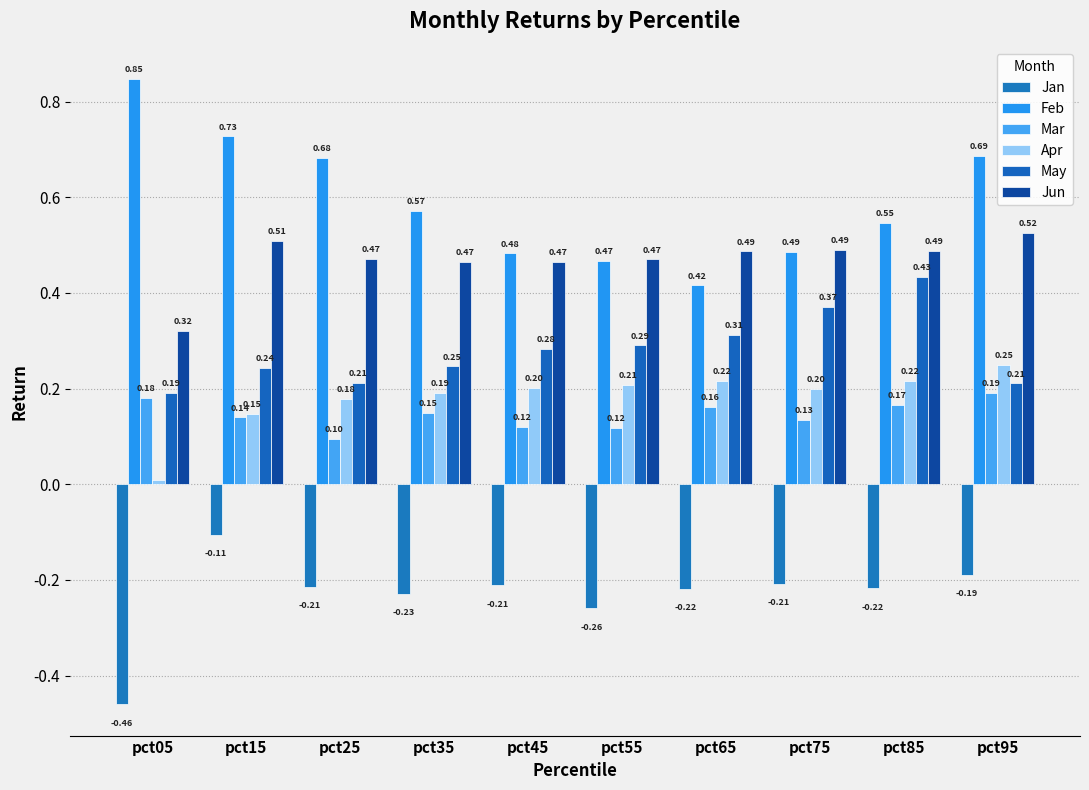

What is the difference between the highest and lowest values at pct05?

1.3